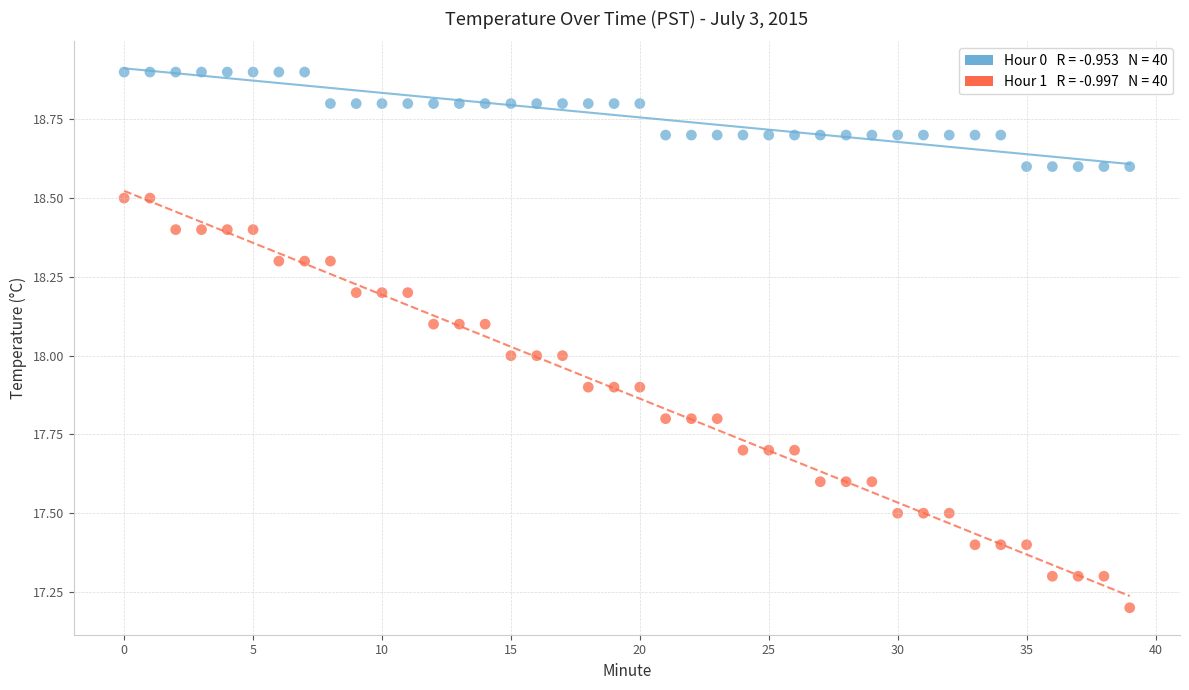

Across all data points, what is the range of Y values (max minus min)?

1.7